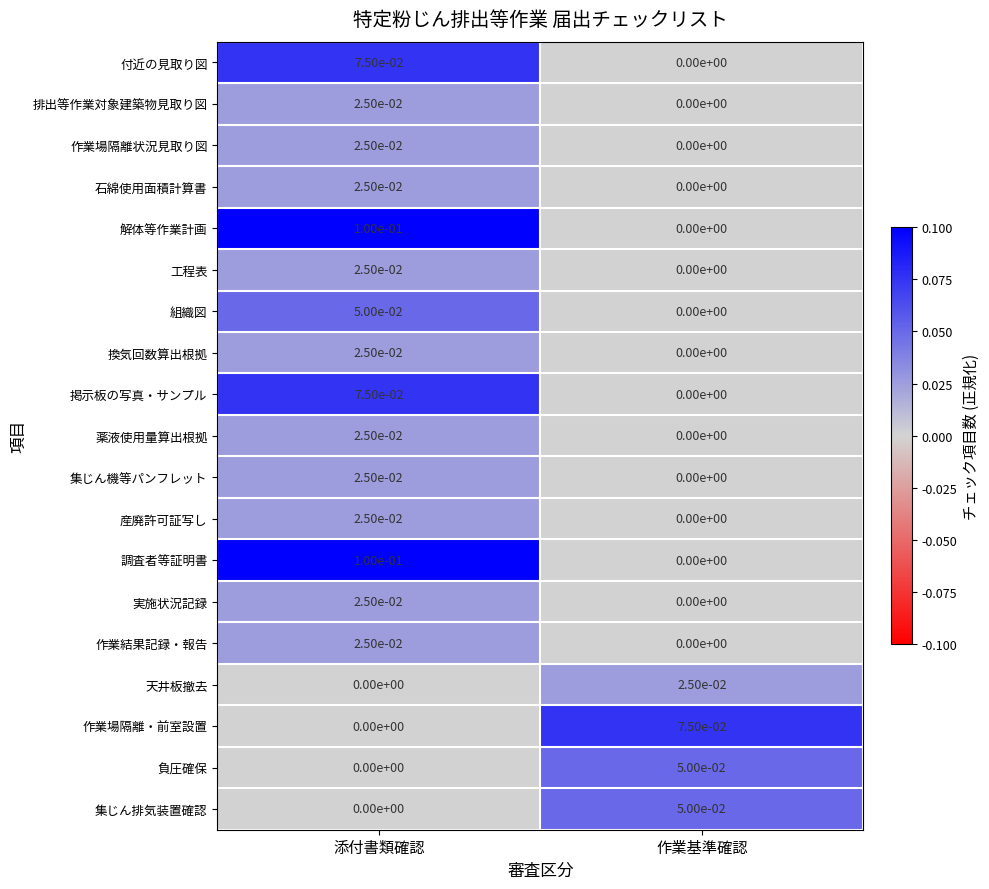

Is the value of 作業結果記録・報告 at 作業基準確認 greater than the value of 実施状況記録 at 添付書類確認?

No